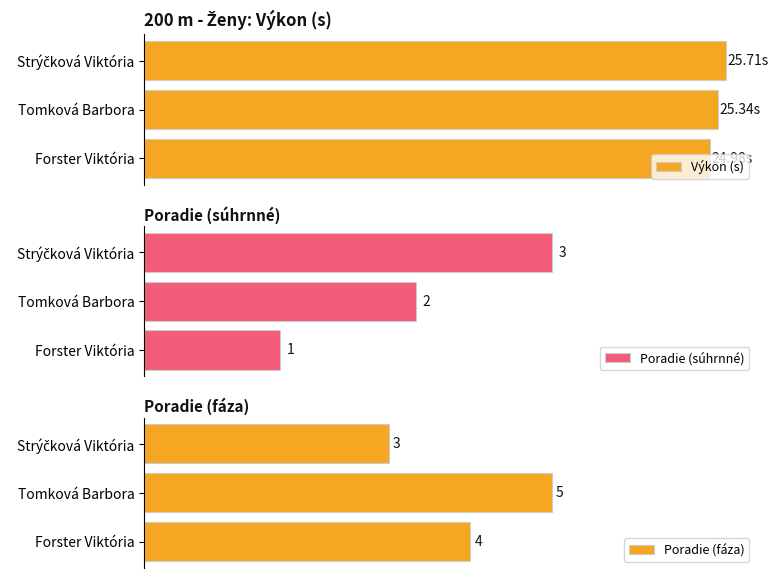

Which series has the widest spread of values?

Poradie (súhrnné)